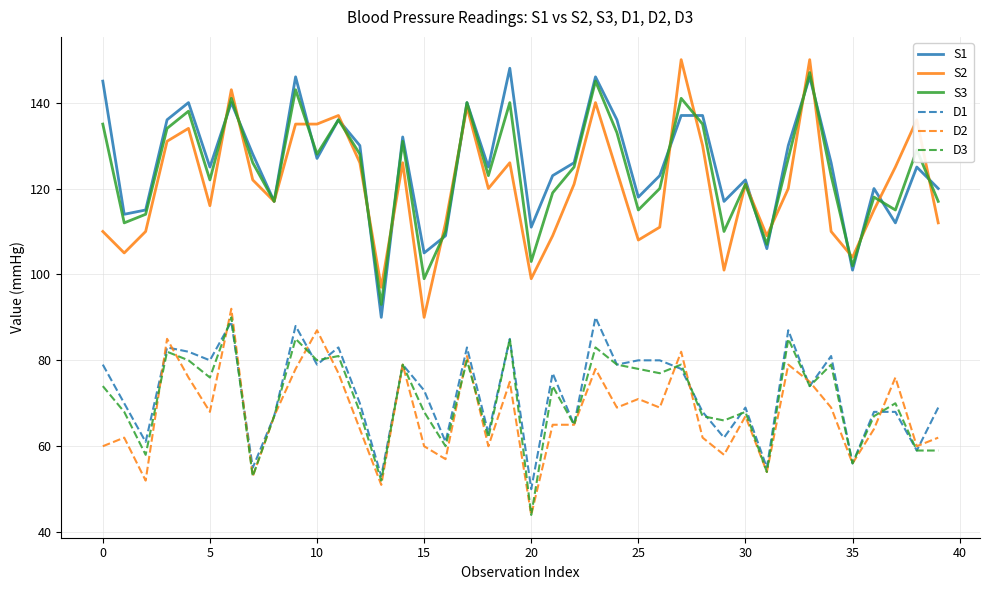

True or false: S3 and D2 intersect in this chart.

False